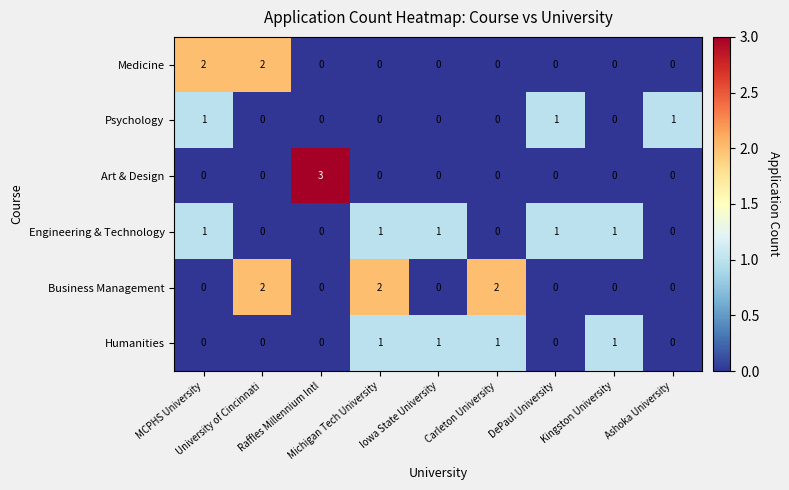

What is the maximum value shown in the chart?

3